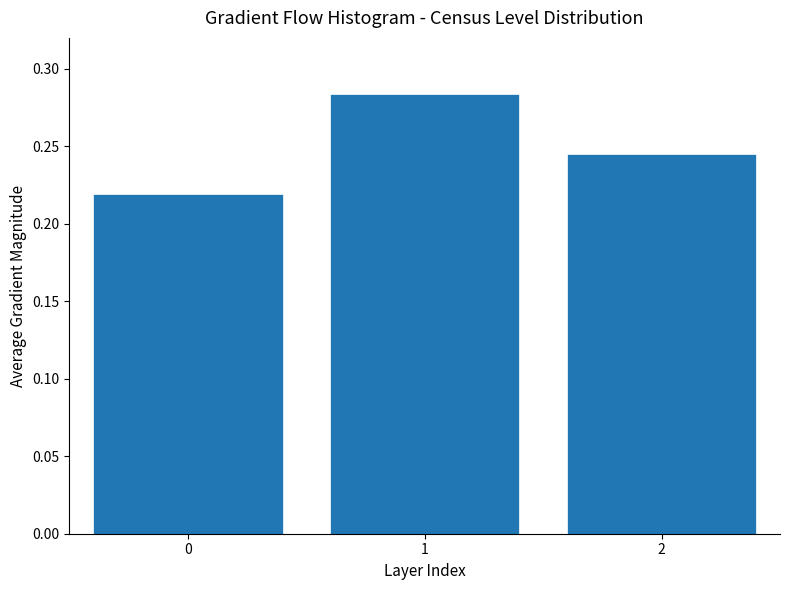

List the labels in order of value, largest first.

1, 2, 0